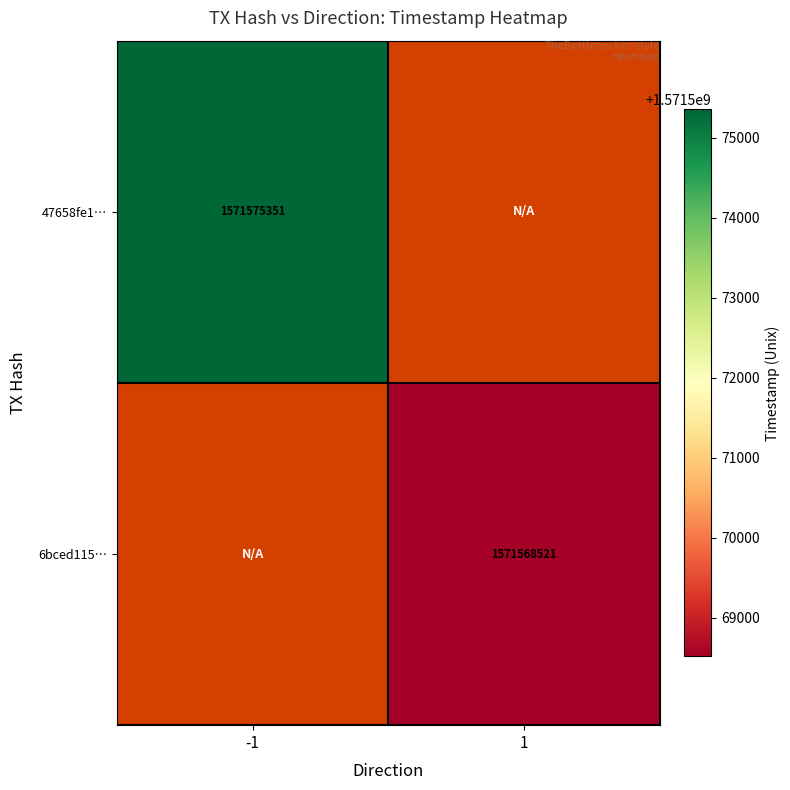

Which label corresponds to the smallest value in the chart?

1